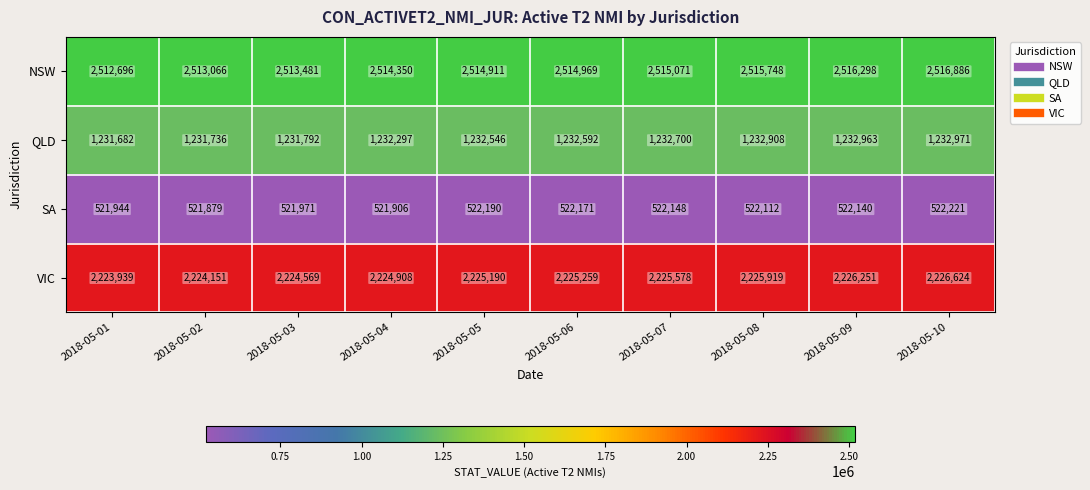

The NSW series shows 2514969 at 2018-05-06. True or false?

True